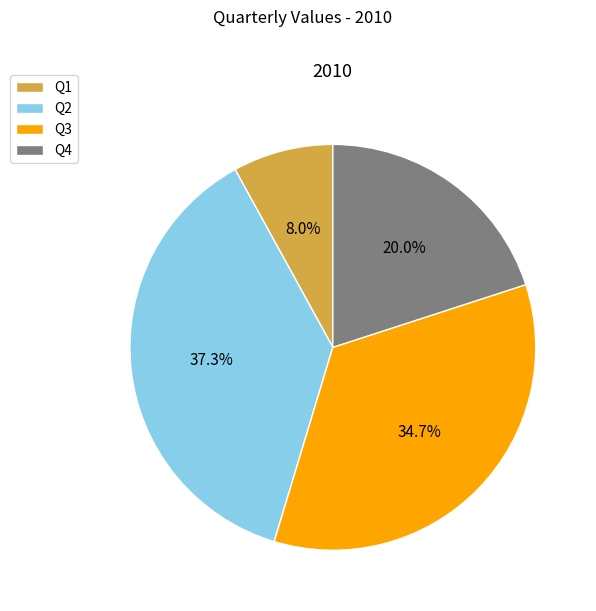

Rank the categories by value from lowest to highest.

Q1, Q4, Q3, Q2